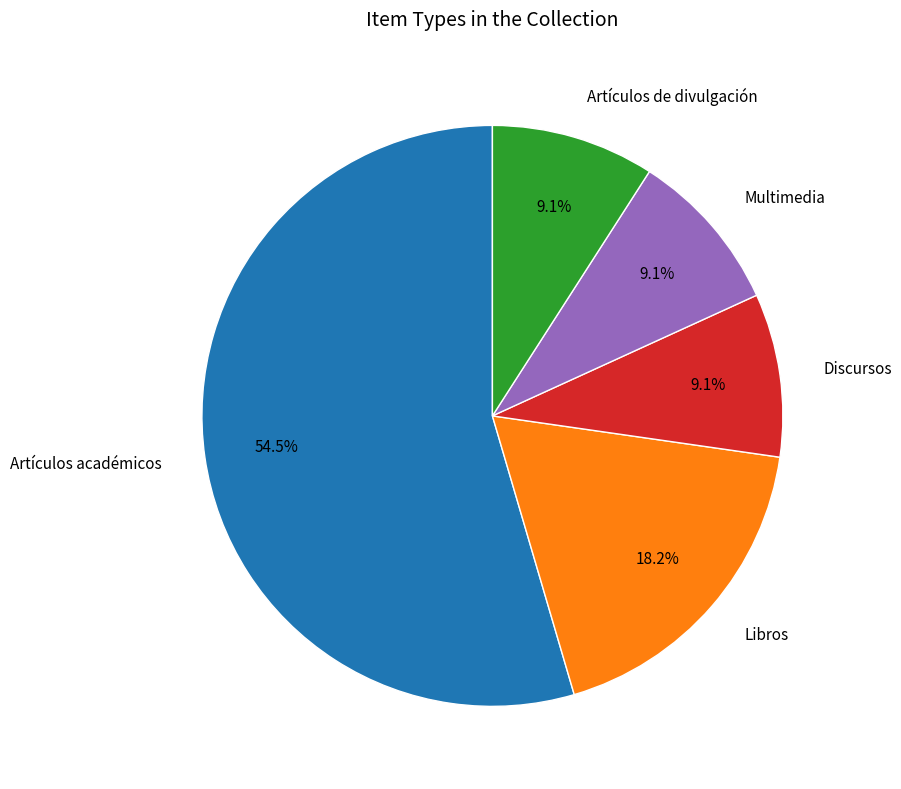

Does any single category account for the majority?

Yes